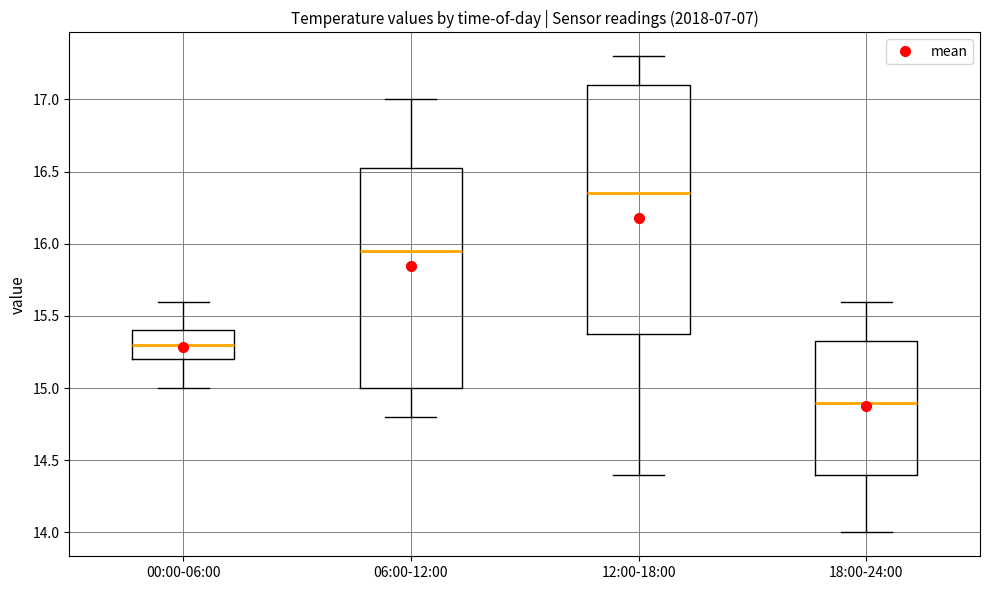

Reading left to right, read every box against the y-axis: the position of its median line, the range the box covers, and the ends of its whiskers. The values are not printed on the chart, so give them approximately, as read against the axis.

00:00-06:00: median 15.30, box 15.20 to 15.40, whiskers 15.00 to 15.60
06:00-12:00: median 15.95, box 15.00 to 16.55, whiskers 14.80 to 17.00
12:00-18:00: median 16.35, box 15.40 to 17.10, whiskers 14.40 to 17.30
18:00-24:00: median 14.90, box 14.40 to 15.35, whiskers 14.00 to 15.60